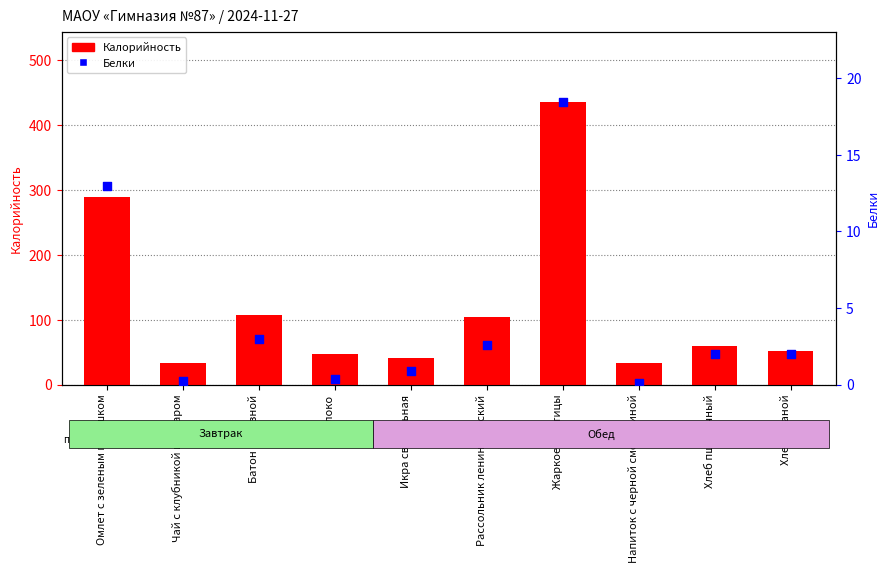

At how many categories does at least one series exceed 212?

2